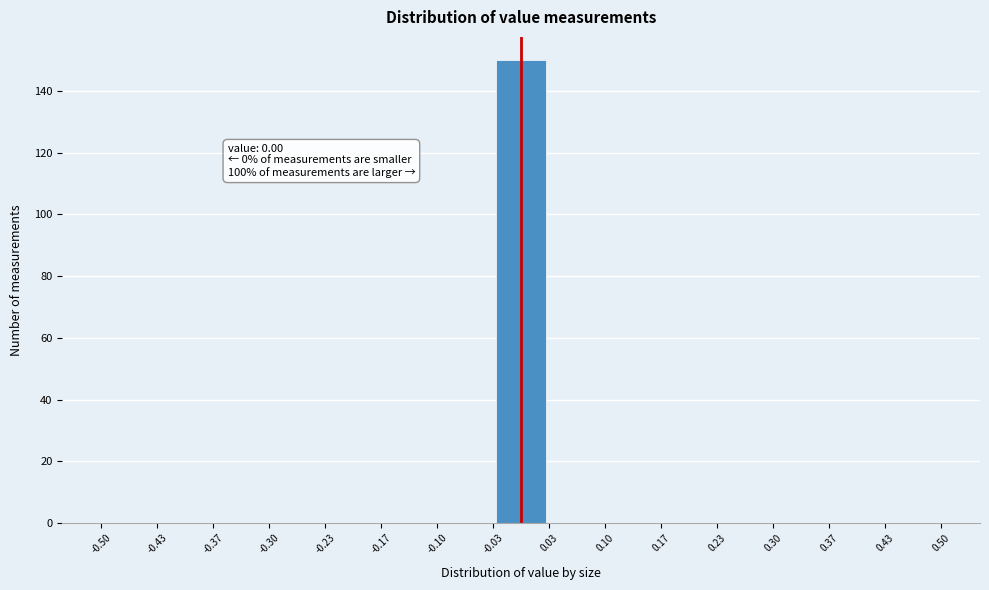

Which range on the x-axis has the tallest bar?

-0.03 to 0.03